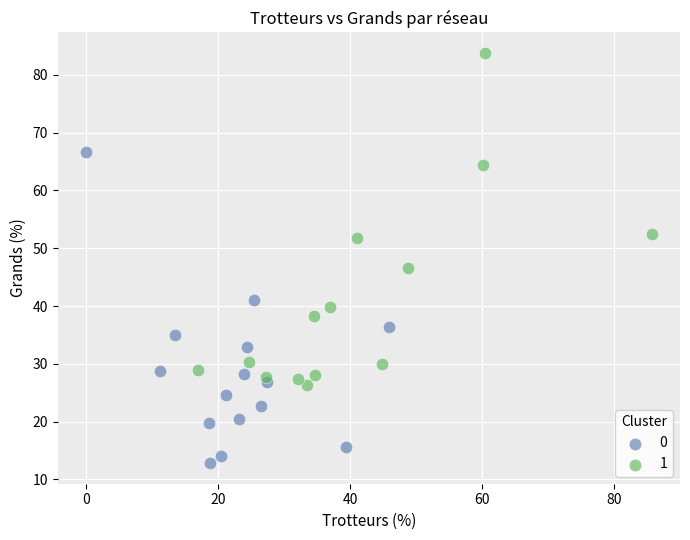

What are all the series names shown in the legend?

0, 1